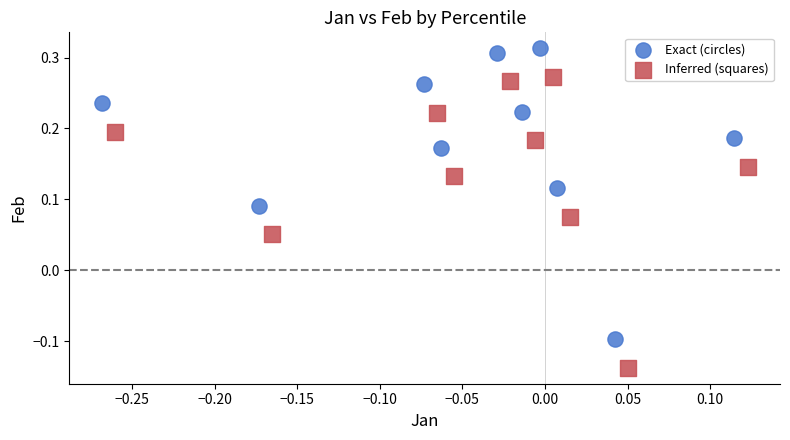

Which series reaches the maximum Y coordinate?

Exact (circles)